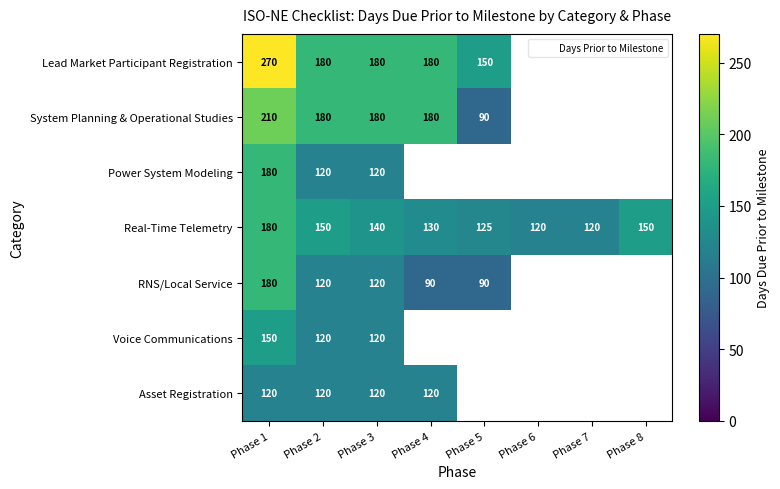

Which series has the largest total across all categories?

Real-Time Telemetry